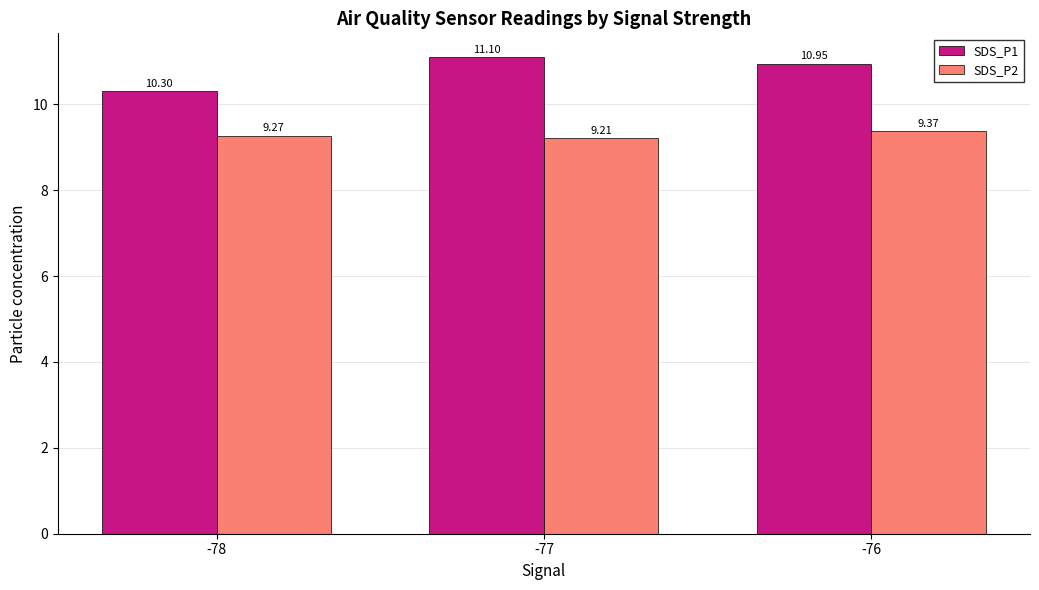

What is the total value across all series at -77?

20.3